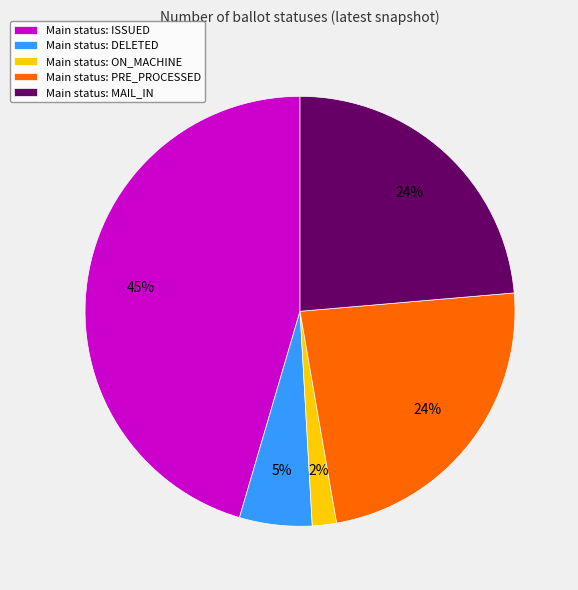

True or false: Main status: DELETED accounts for 5% of the total.

True